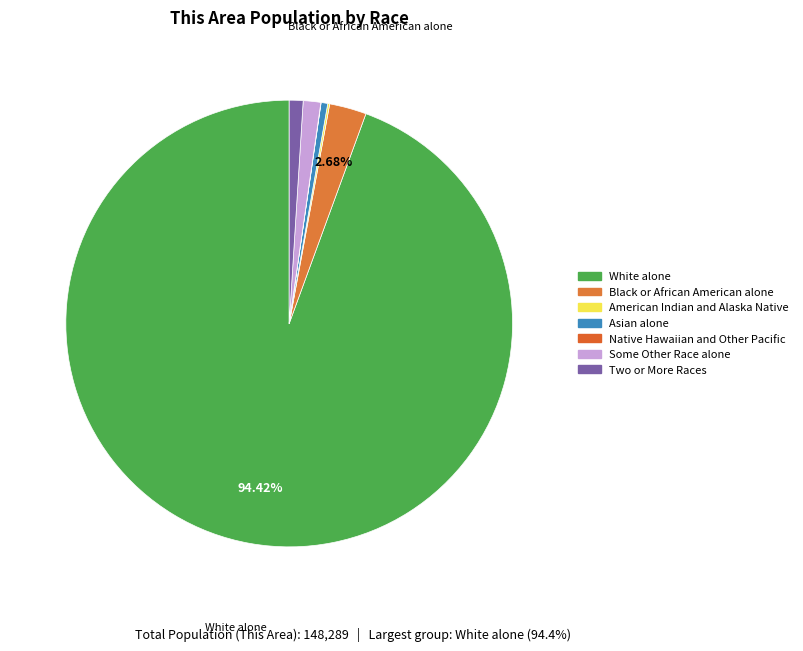

How much of the chart is everything except Some Other Race alone?

98.7%